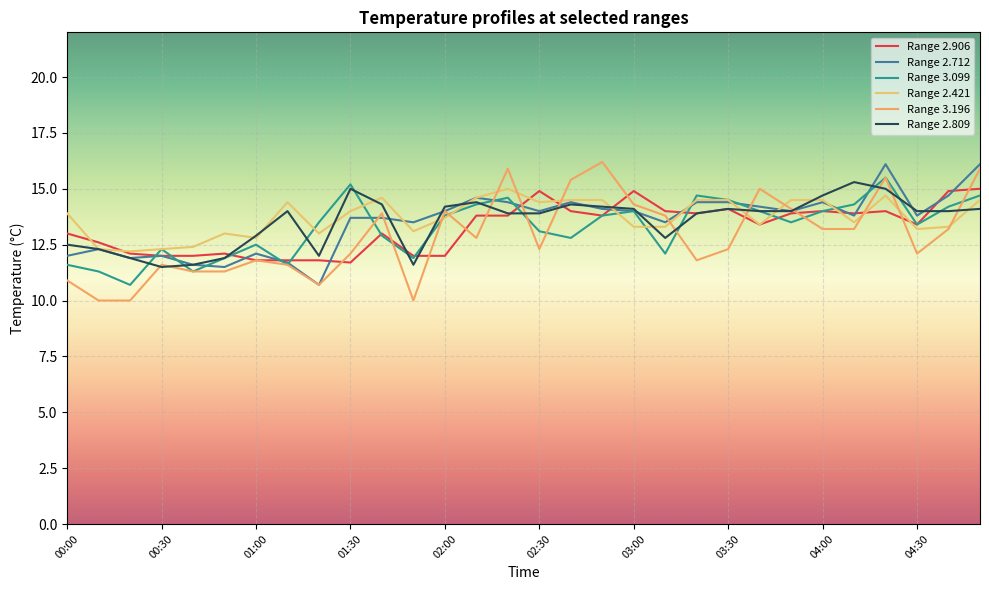

Is this an area chart (filled region under the line)?

No